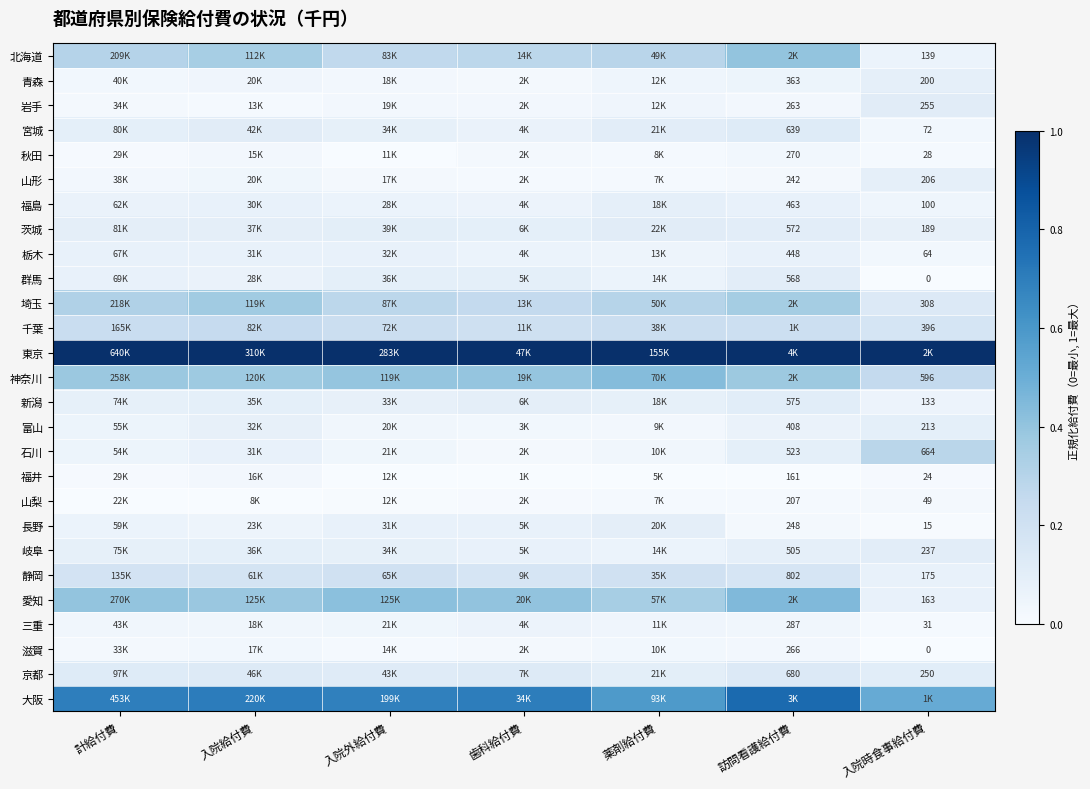

At which label is 愛知 closest to 0?

入院時食事給付費